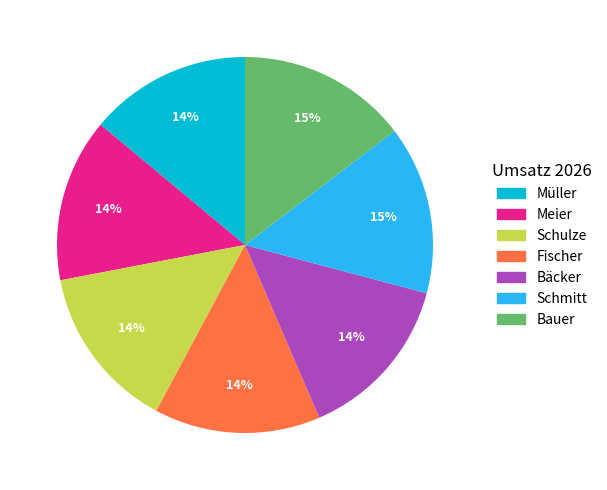

To the nearest percent, what percentage of the pie is Bauer?

15%